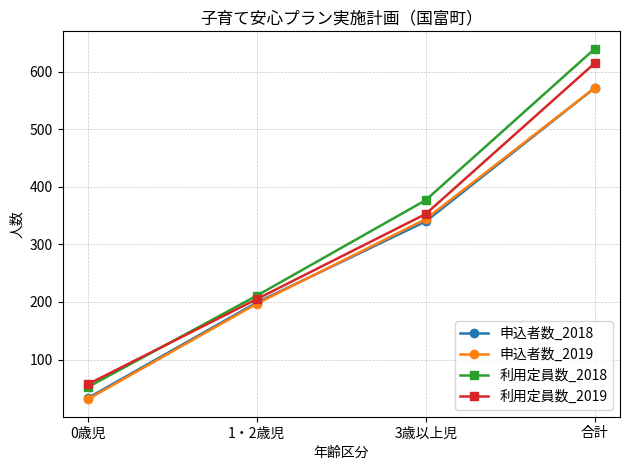

Which series has the largest total across all categories?

利用定員数_2018